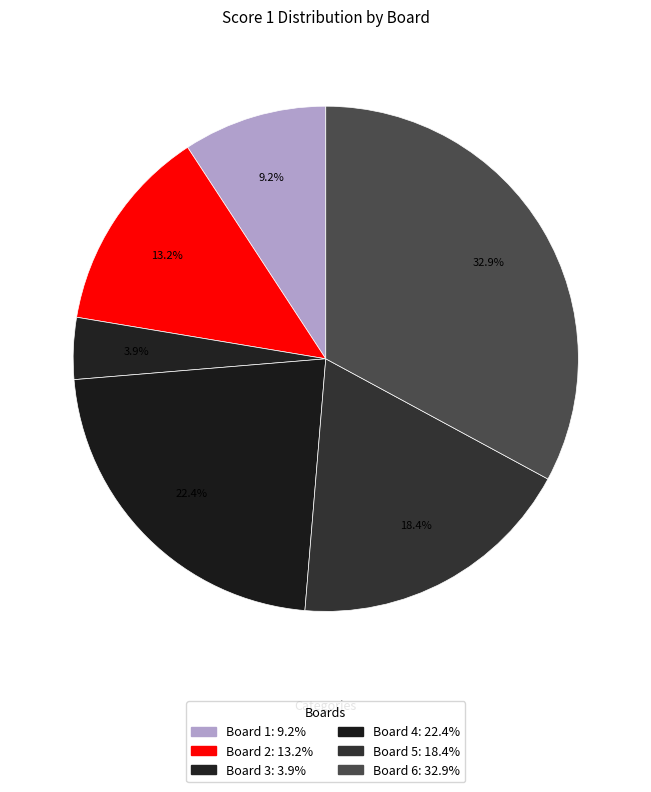

How many slices are in this pie chart?

6